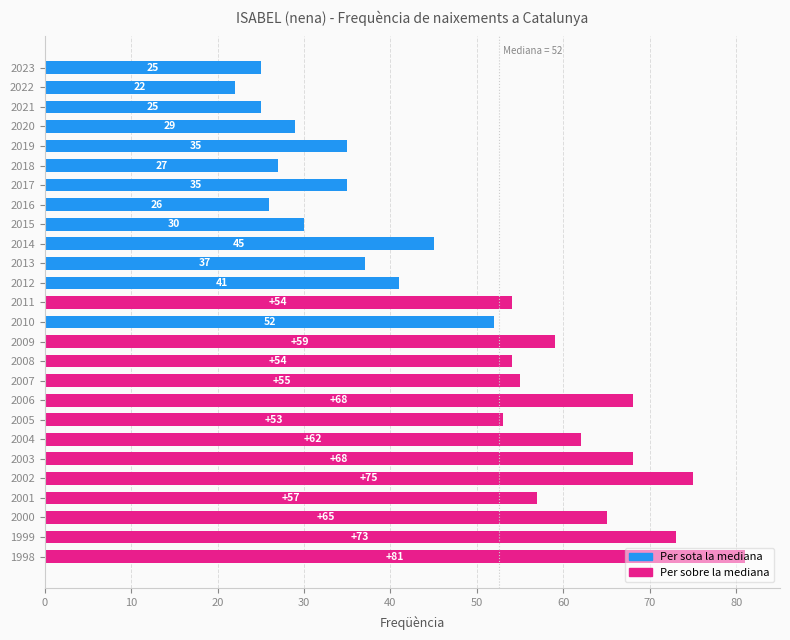

What is the sum of all values?

1253